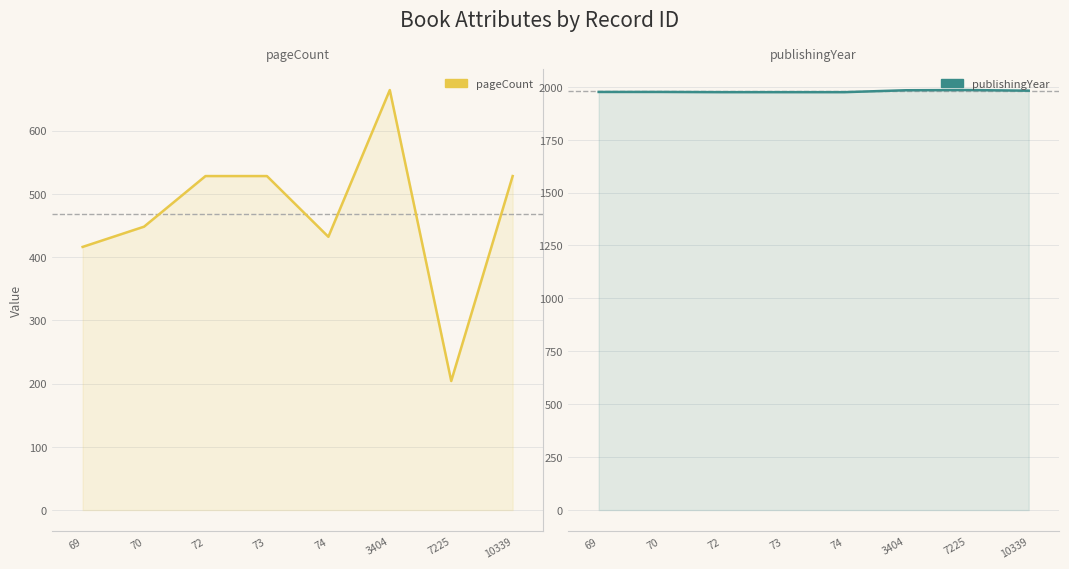

True or false: publishingYear and pageCount intersect in this chart.

False